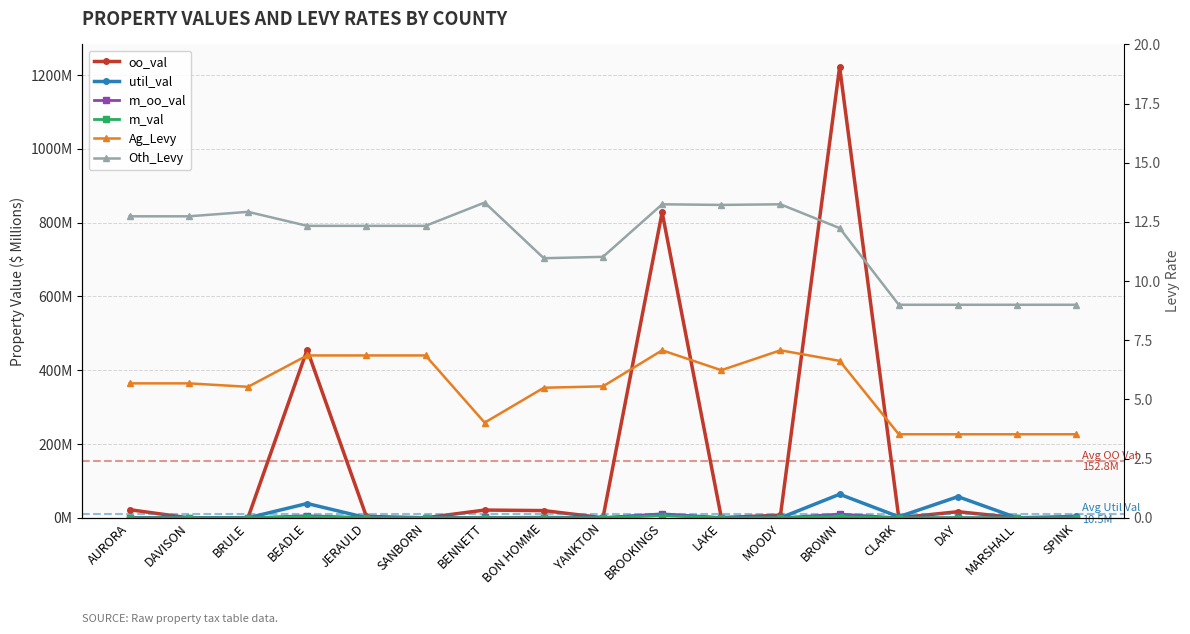

How many lines are shown in the chart?

6